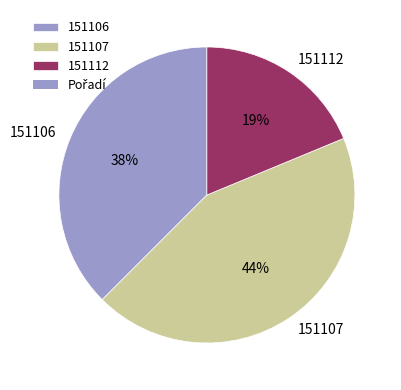

Is 151112 the majority of the pie?

No